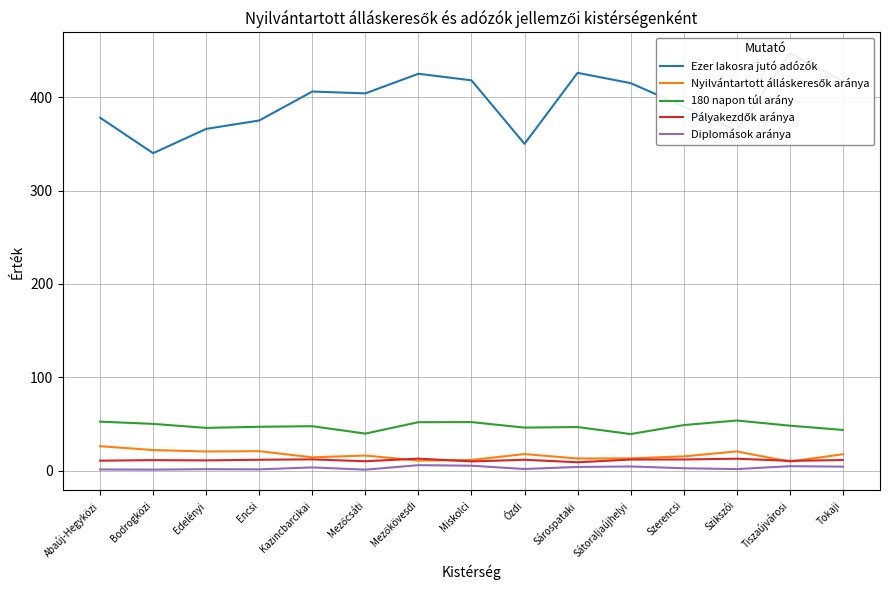

What is the label of the 15th point from the right?

Abaúj-Hegyközi